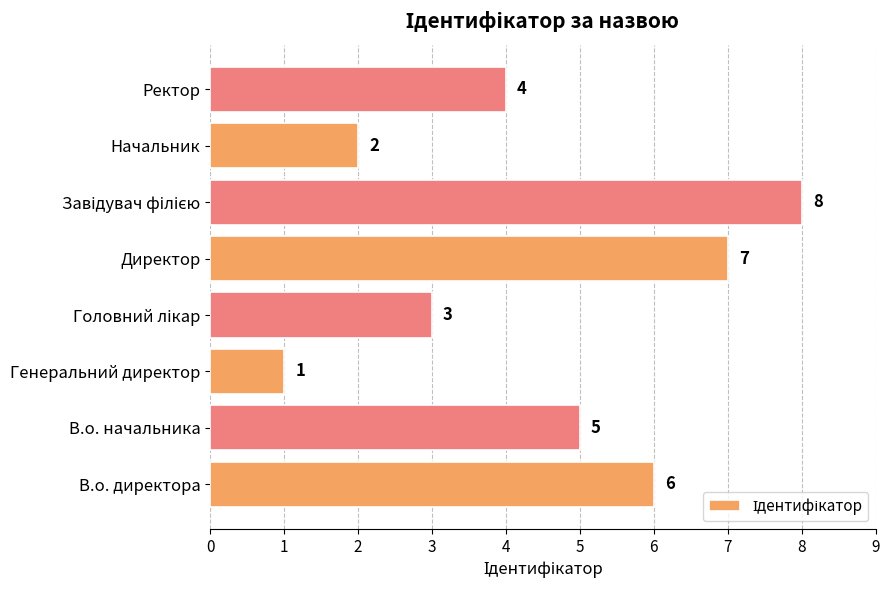

What is the difference between the maximum and minimum values?

7